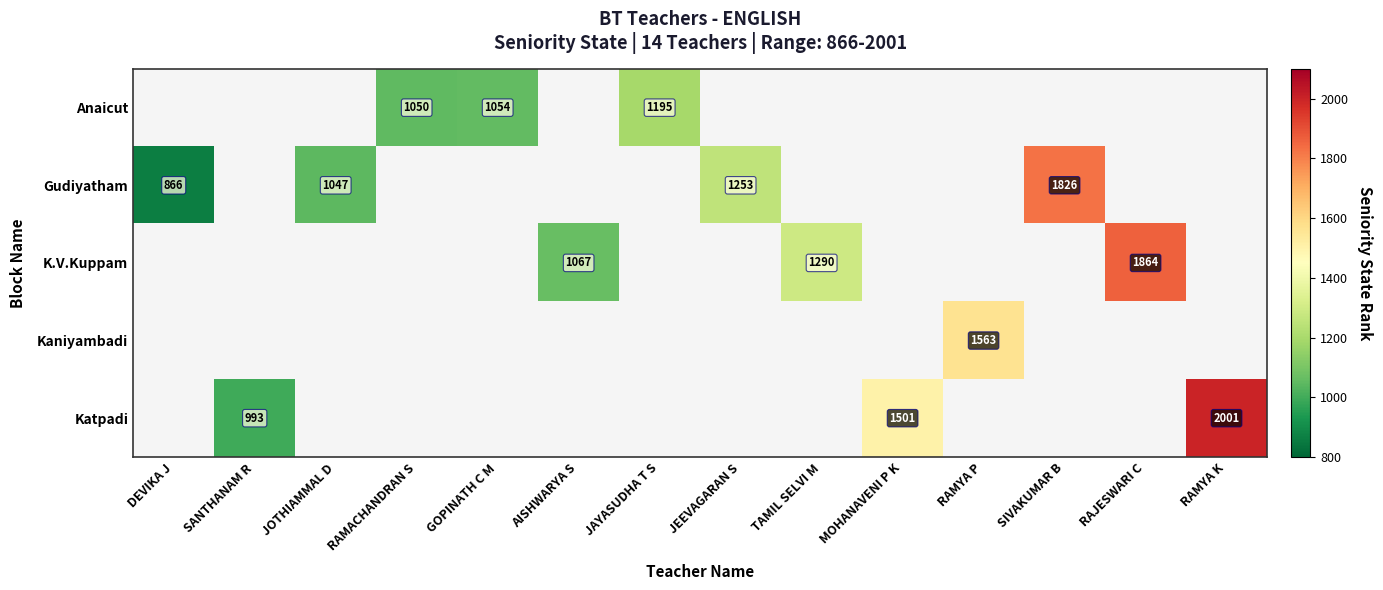

The value of Gudiyatham at DEVIKA J is 260. True or false?

False